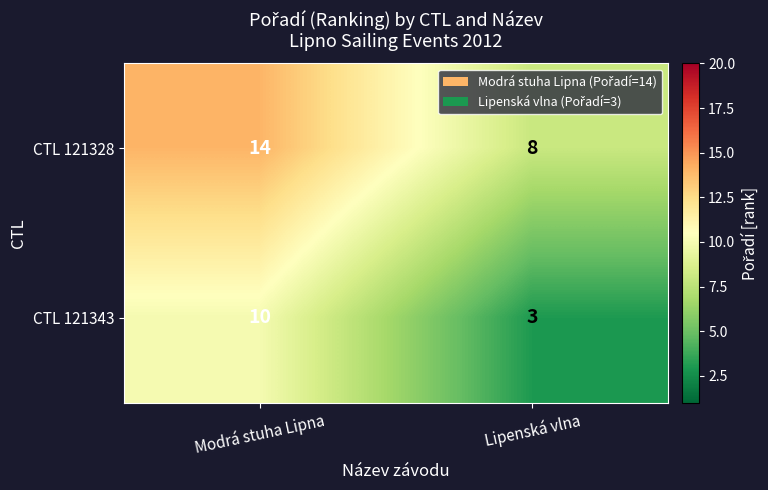

What is the sum of all CTL 121343 values?

13